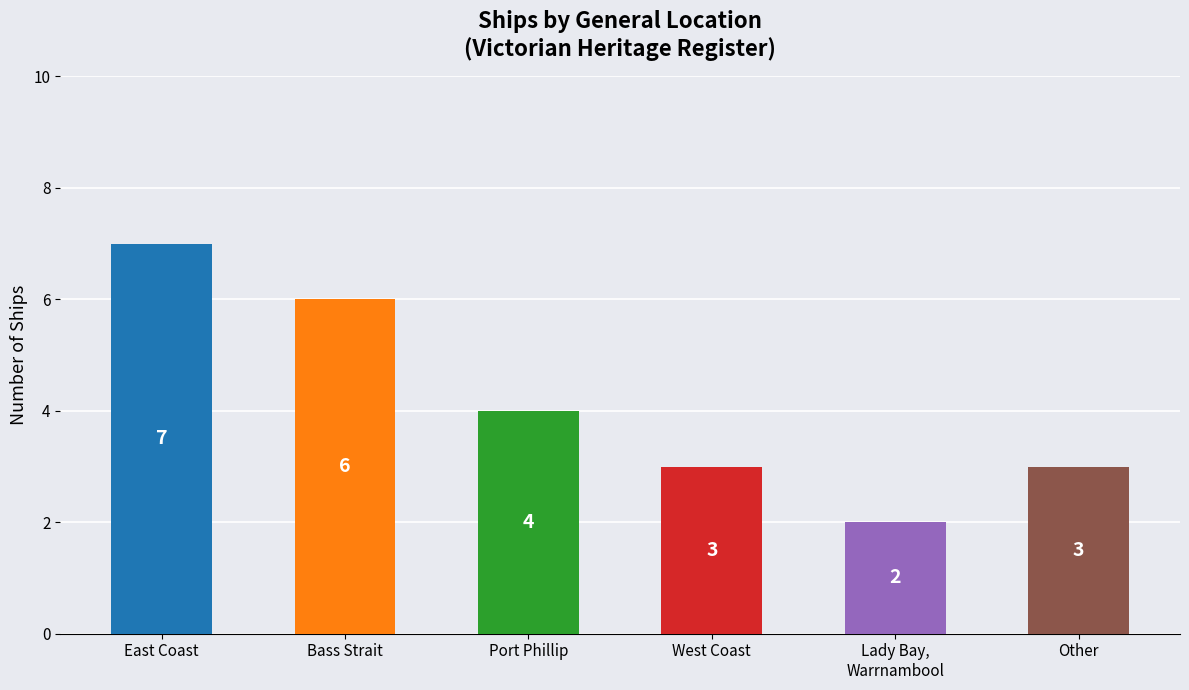

Which has a higher value, Lady Bay,
Warrnambool or East Coast?

East Coast